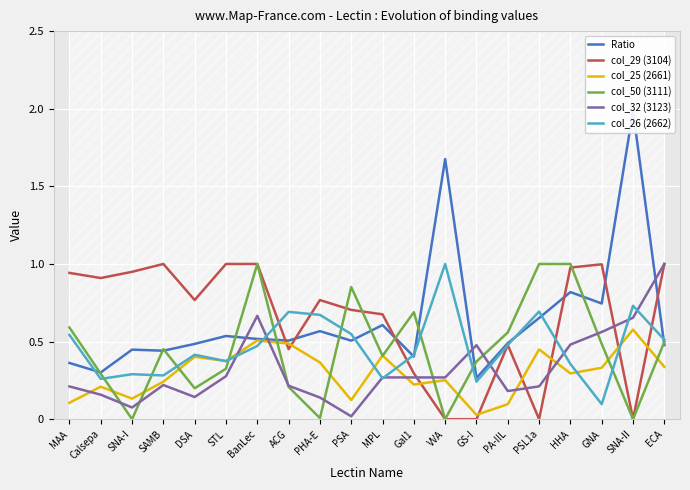

Where is the first local maximum for col_26 (2662)?

SNA-I